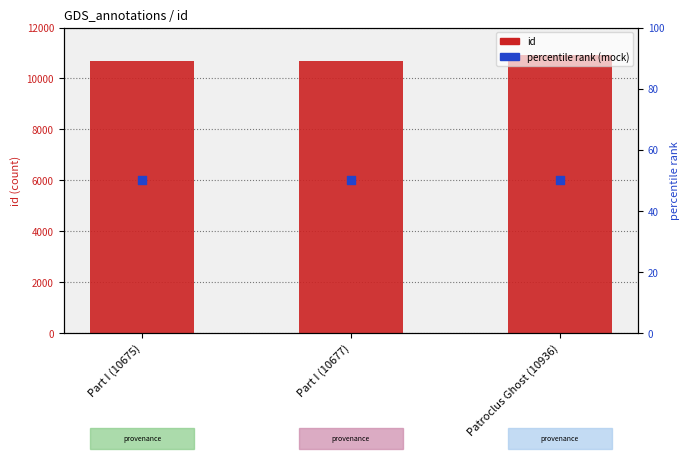

What are all the series names shown in the legend?

id, percentile rank (mock)